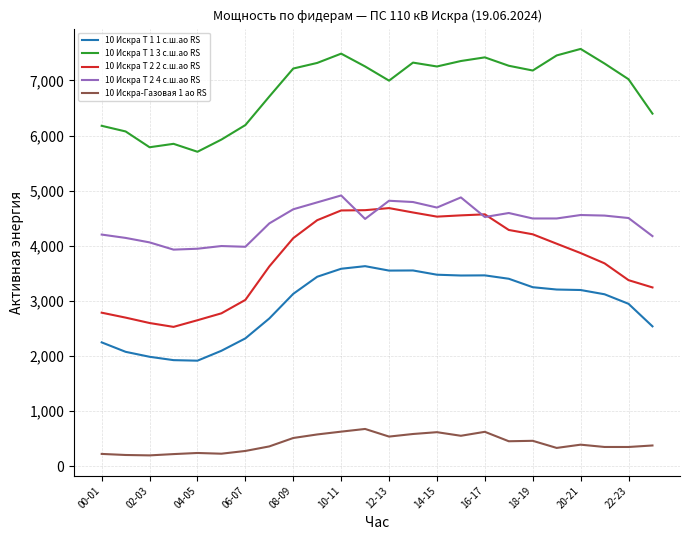

Which series has the largest range (max minus min)?

10 Искра Т 2 2 с.ш.ао RS